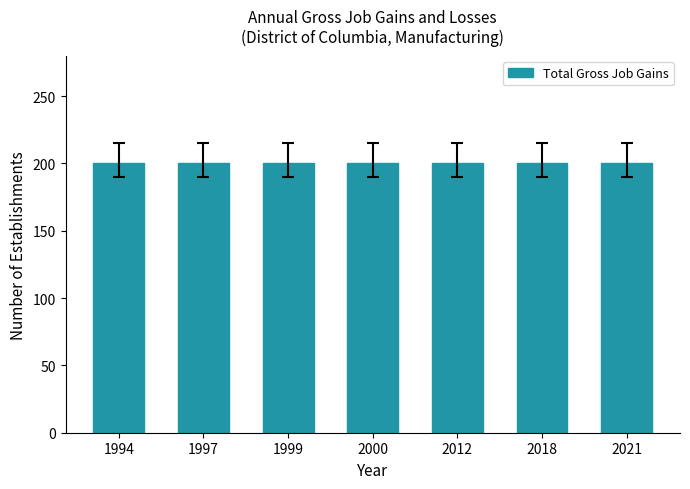

Which label corresponds to the smallest value in the chart?

1994